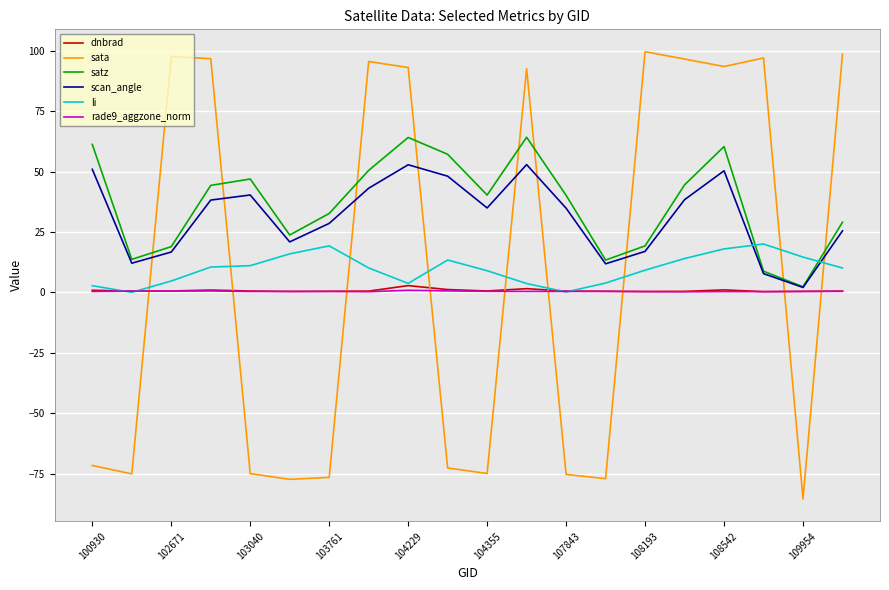

What is the minimum value shown in the chart?

-85.5